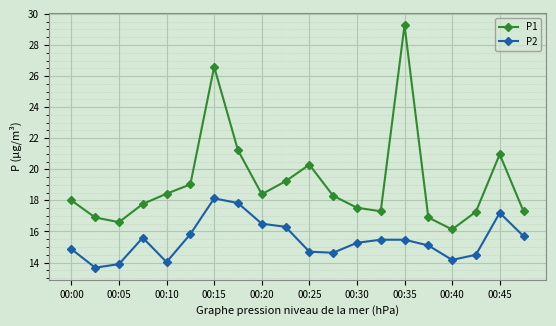

Which series has the largest total across all categories?

P1